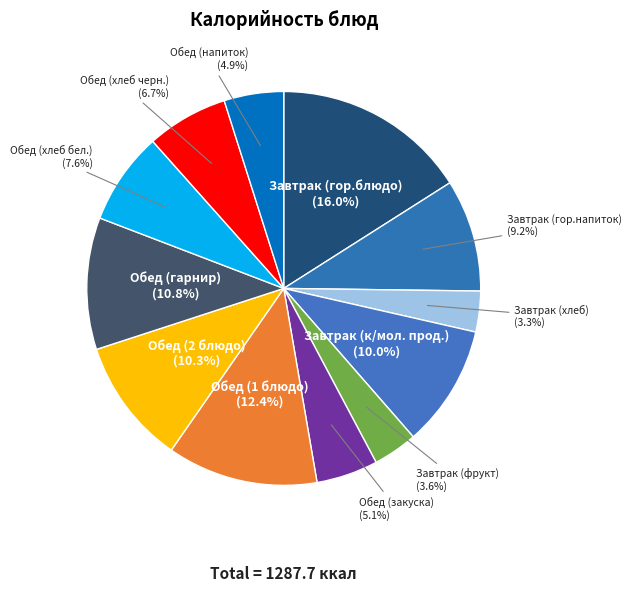

The Обед (1 блюдо) slice represents 12% of the pie. True or false?

True